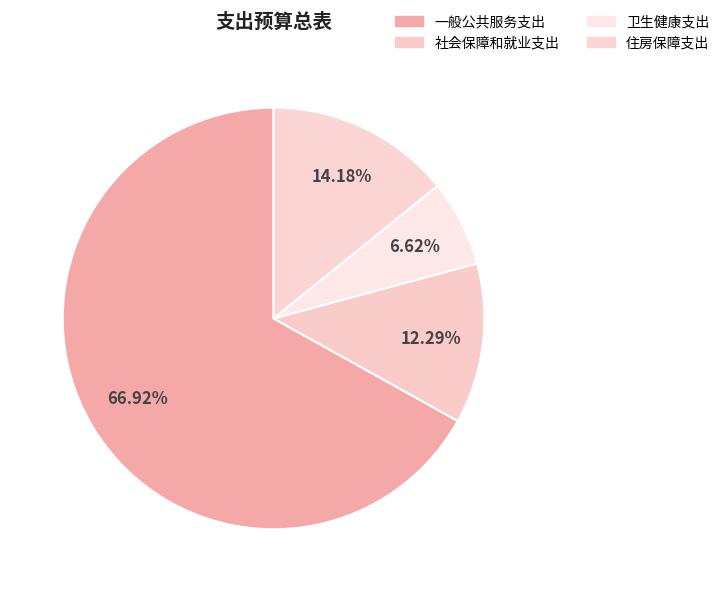

To the nearest percent, what percentage of the pie is 一般公共服务支出?

67%